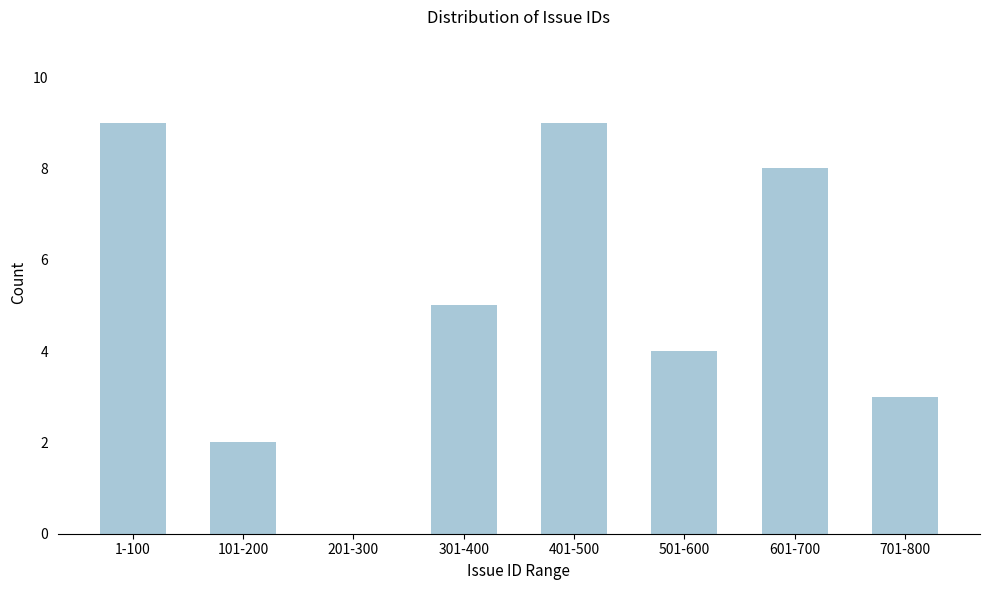

True or false: the data shows 3 at 101-200.

False